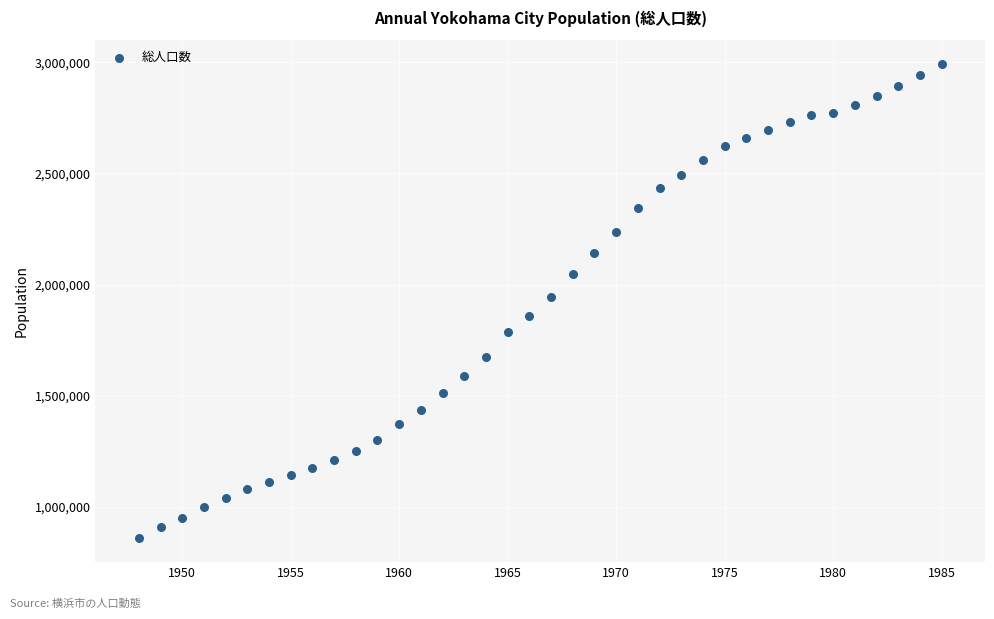

What is the range of X values (max minus min)?

37